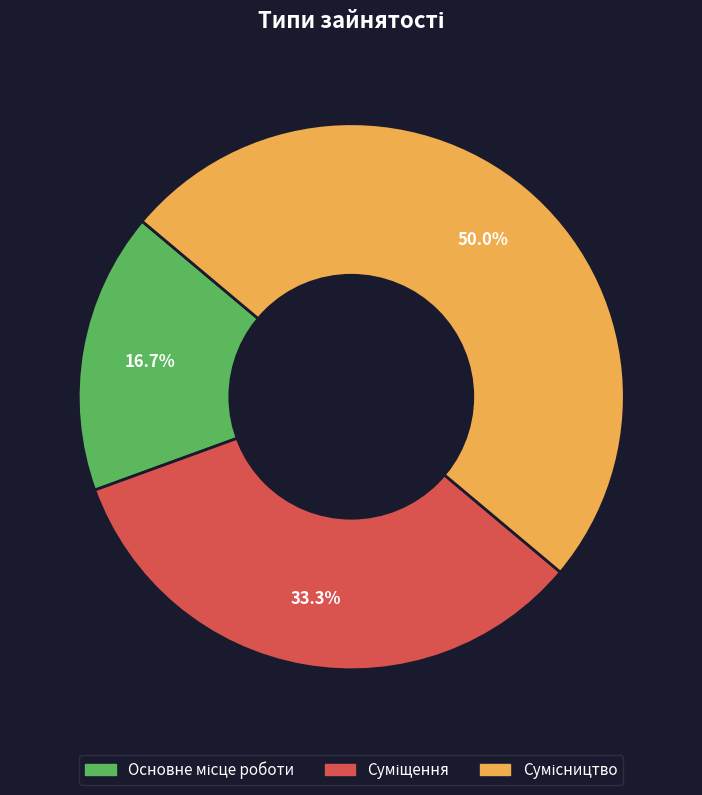

To the nearest percent, what is the difference between the largest and smallest slice percentages?

33%